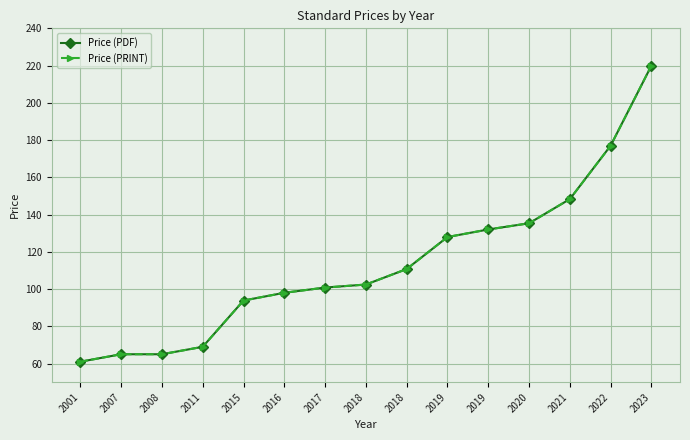

Between 2018 and 2015, which is larger?

2018